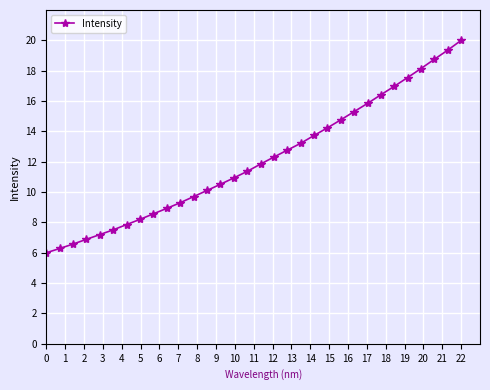

What is the value of the 26th point from the left?

16.4